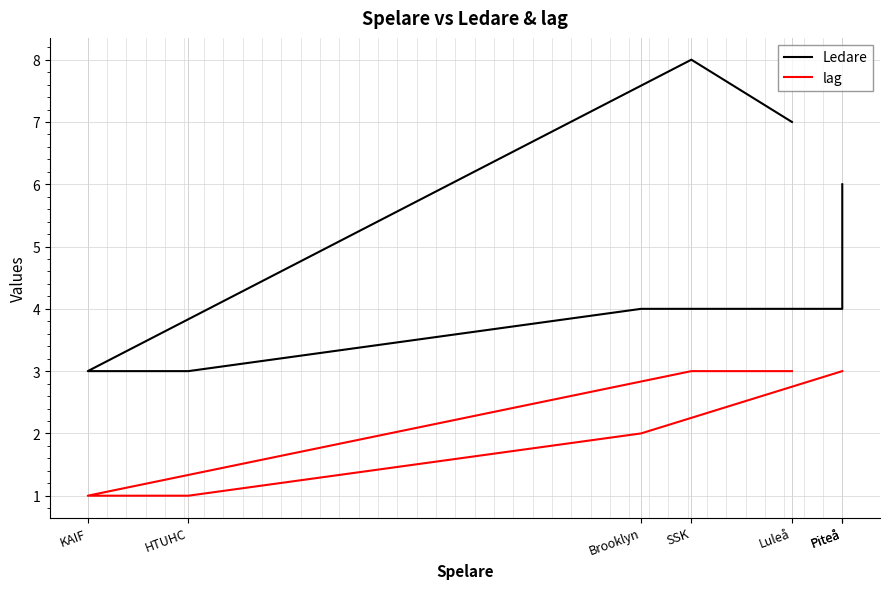

Count the number of data series in this chart.

2